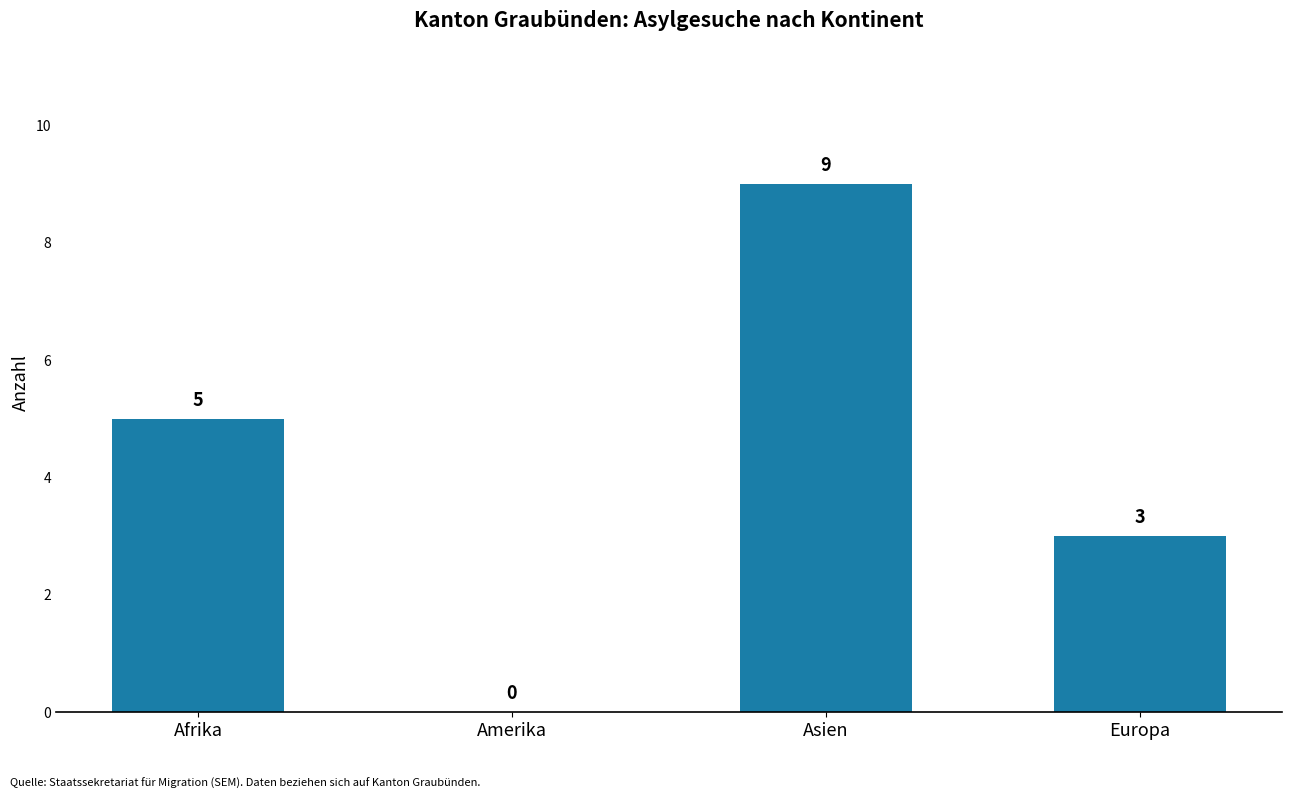

Count the number of data series in this chart.

1